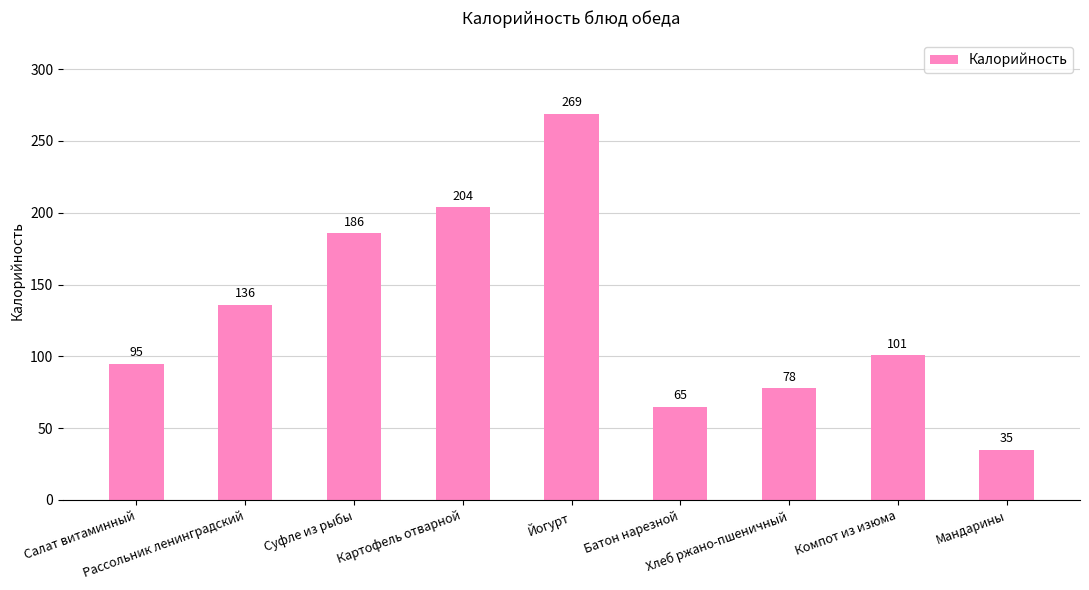

Is it true that the value at Хлеб ржано-пшеничный is 136?

False